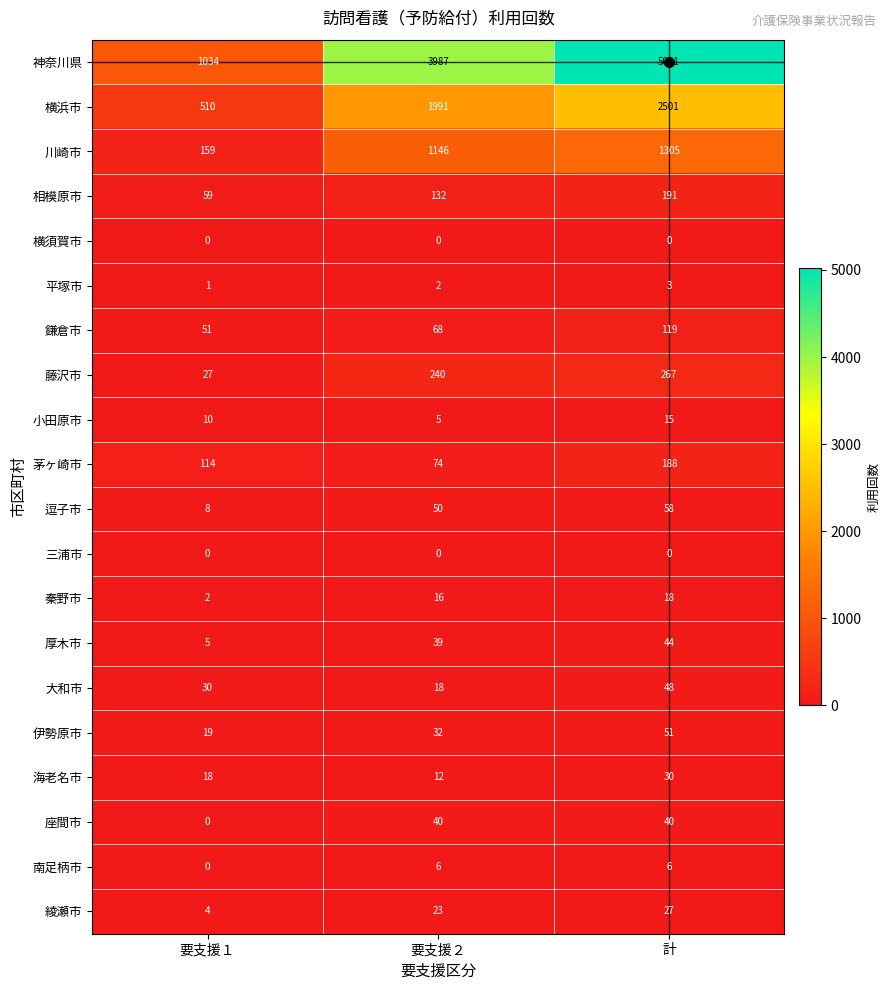

Which series has the largest total across all categories?

神奈川県